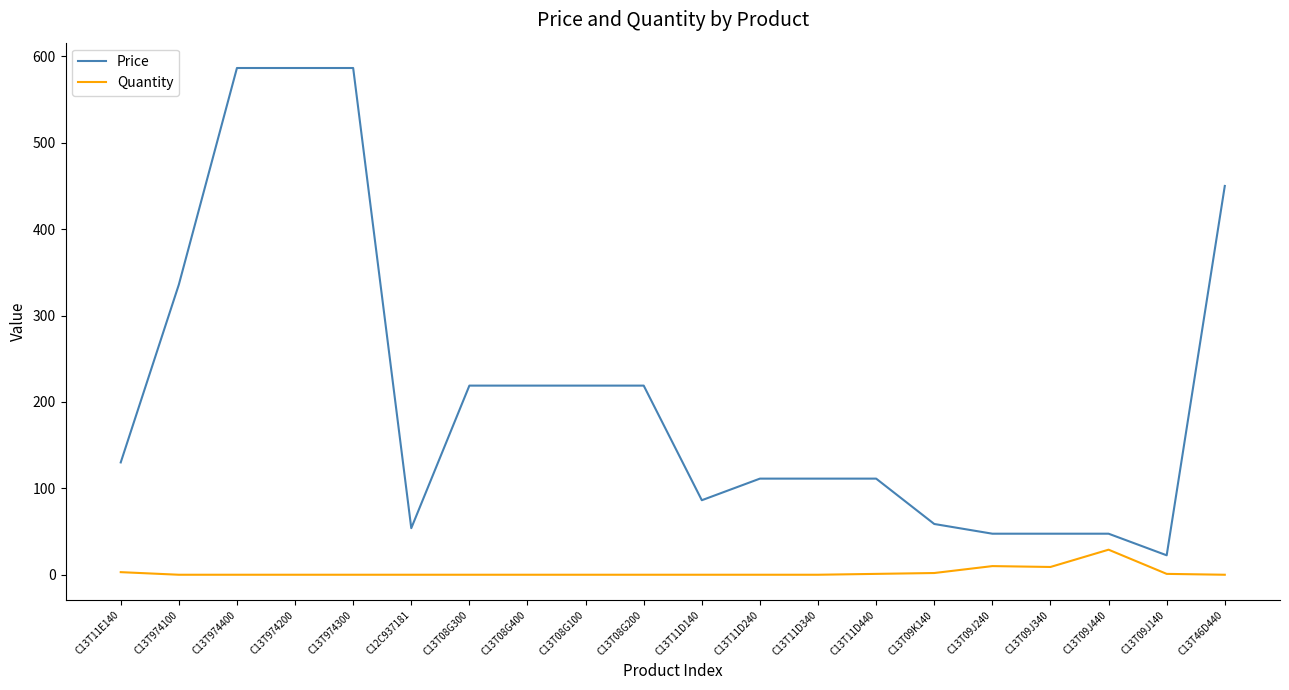

How many series are shown in this chart?

2